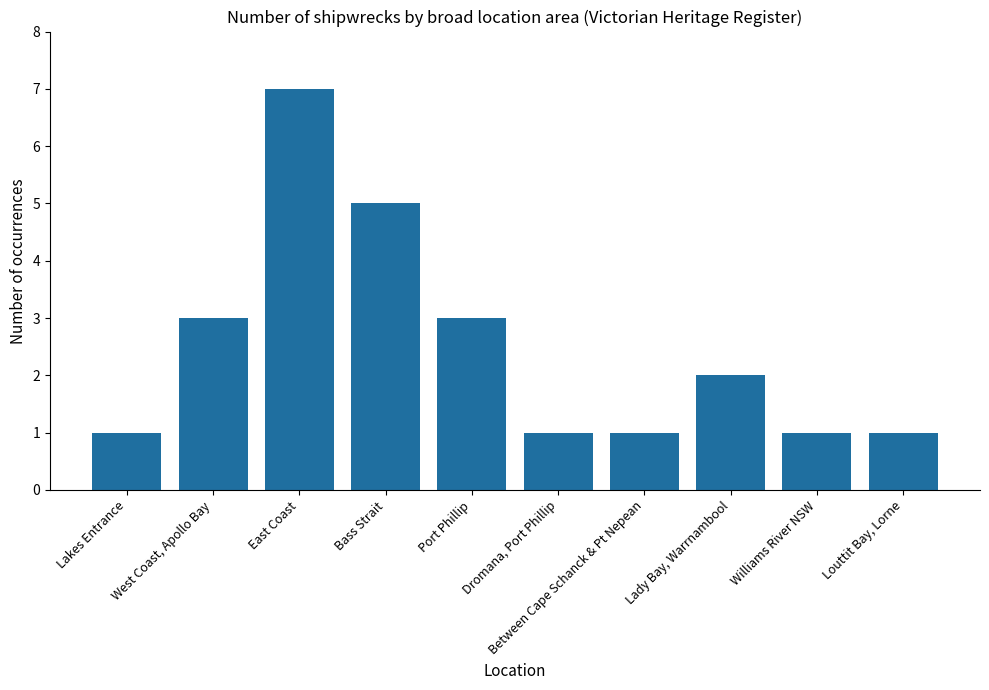

Reading left to right, list all the values displayed in this chart.

Lakes Entrance=1	West Coast, Apollo Bay=3	East Coast=7	Bass Strait=5	Port Phillip=3	Dromana, Port Phillip=1	Between Cape Schanck & Pt Nepean=1	Lady Bay, Warrnambool=2	Williams River NSW=1	Louttit Bay, Lorne=1